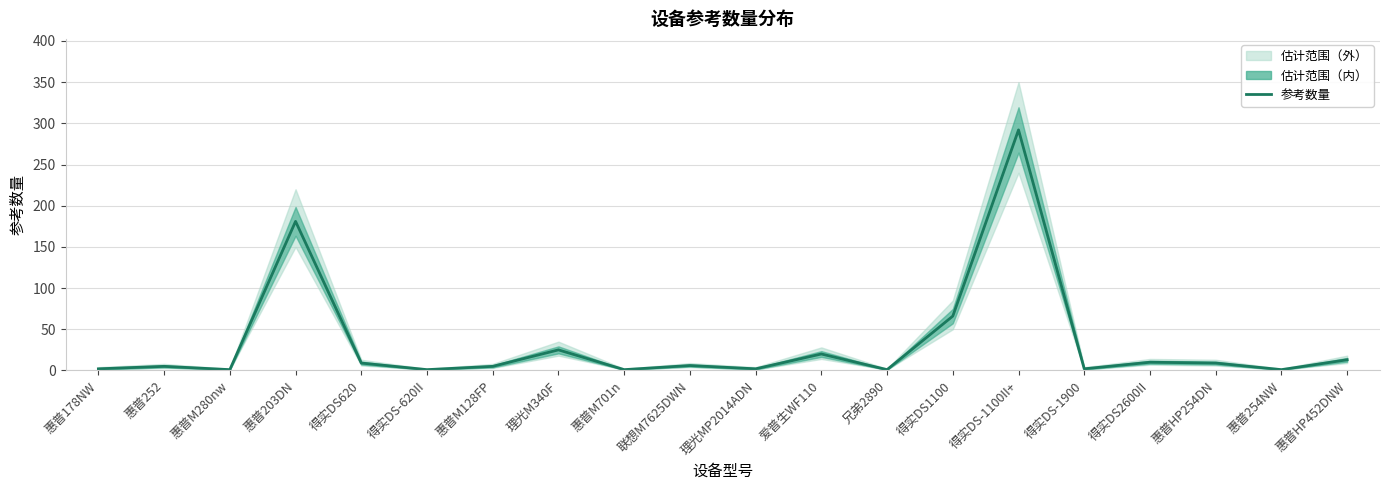

Reading right to left, list all the values displayed in this chart.

13	1	9	10	2	292	66	1	20	2	6	1	25	5	1	9	181	1	5	2